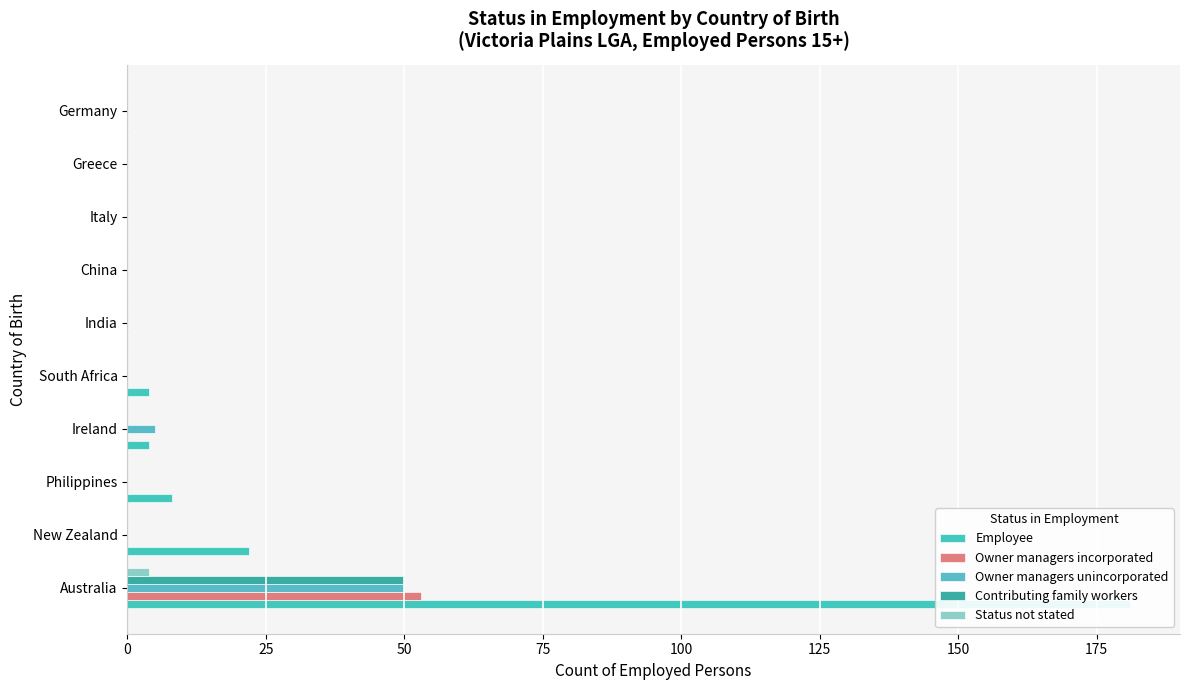

The Contributing family workers series shows 0 at 75. True or false?

True